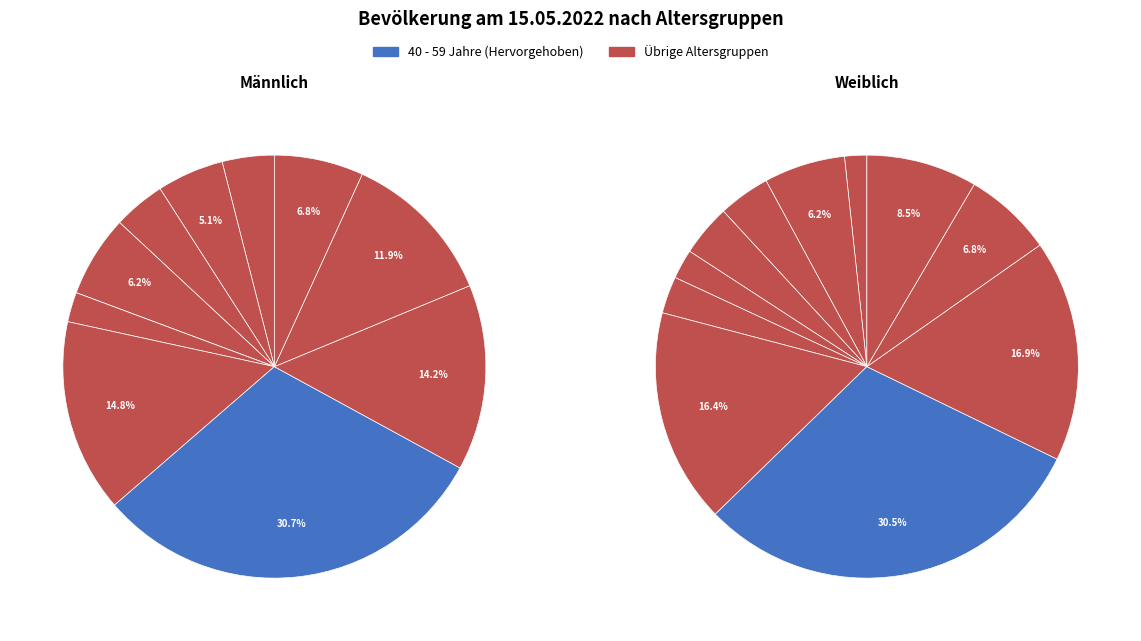

Do unter 3 Jahren and 16 - 18 Jahre together represent more than half of the pie?

No